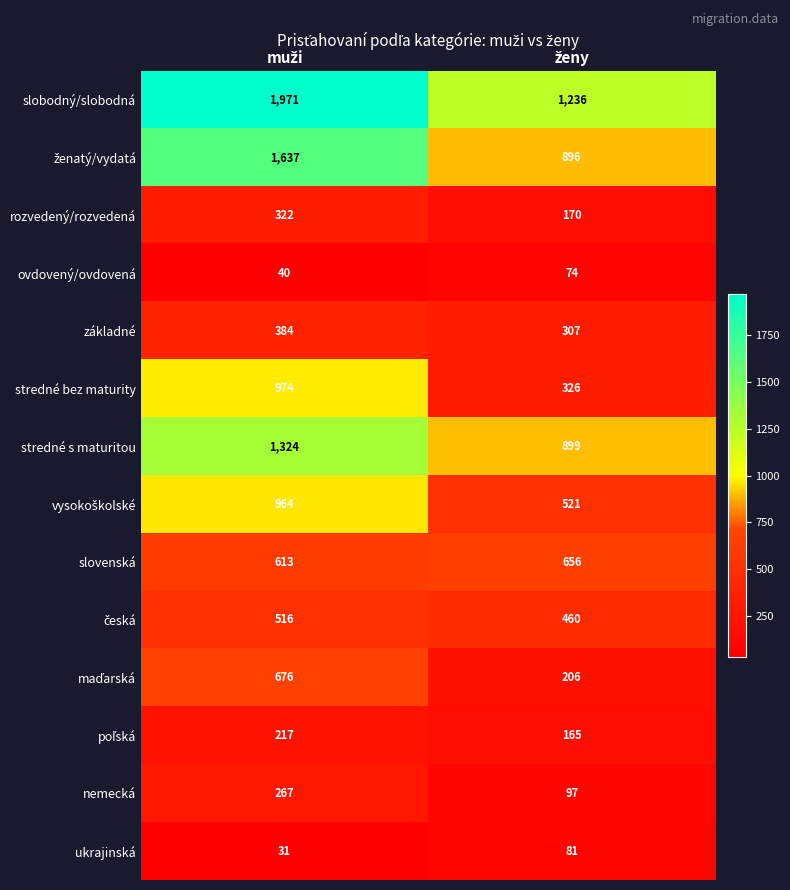

Which series has the largest total across all categories?

slobodný/slobodná